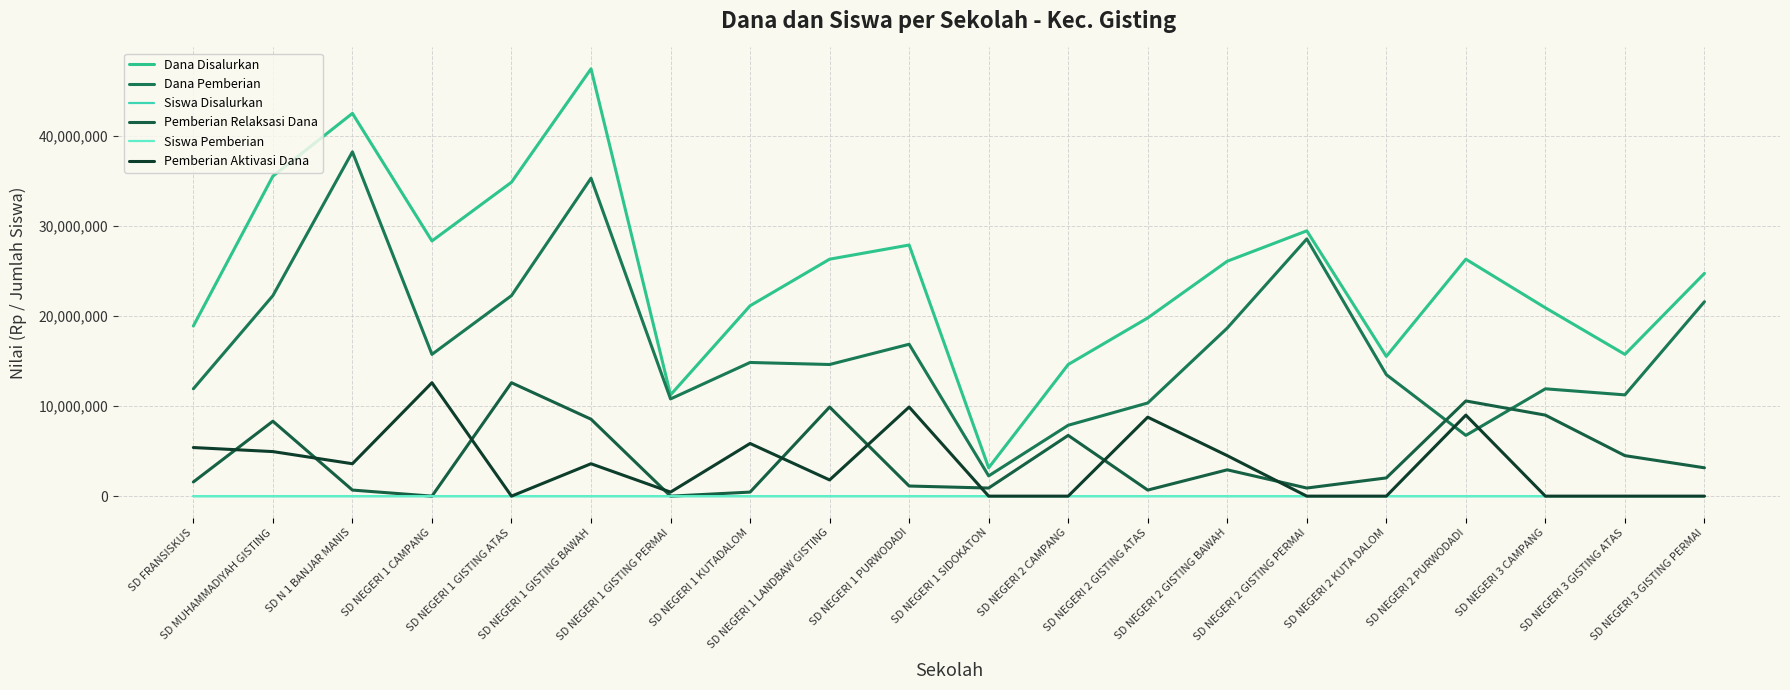

True or false: Dana Pemberian and Dana Disalurkan intersect in this chart.

False